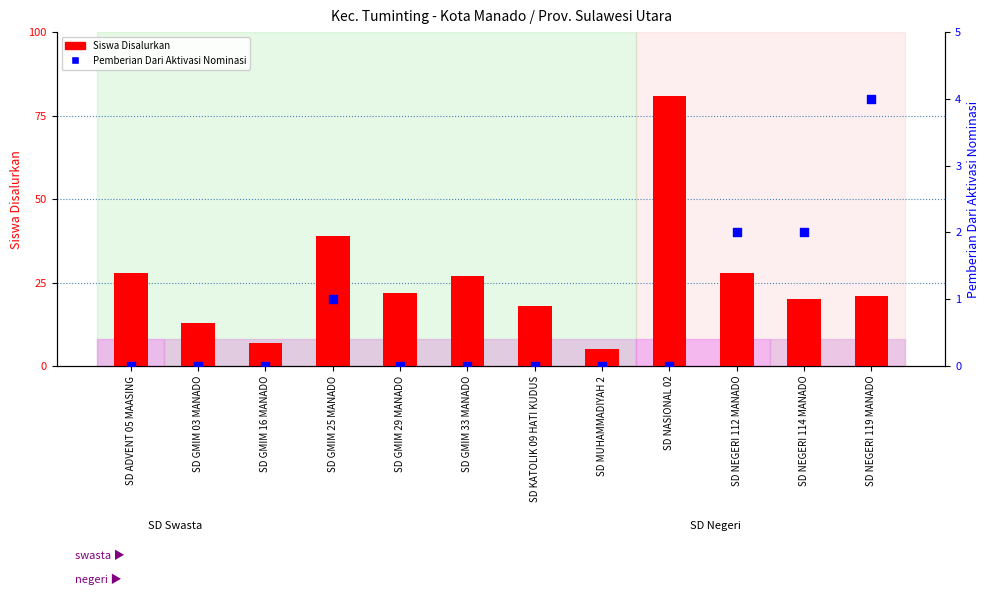

Is the value of Pemberian Dari Aktivasi Nominasi at SD GMIM 16 MANADO greater than the value of Siswa Disalurkan at SD KATOLIK 09 HATI KUDUS?

No